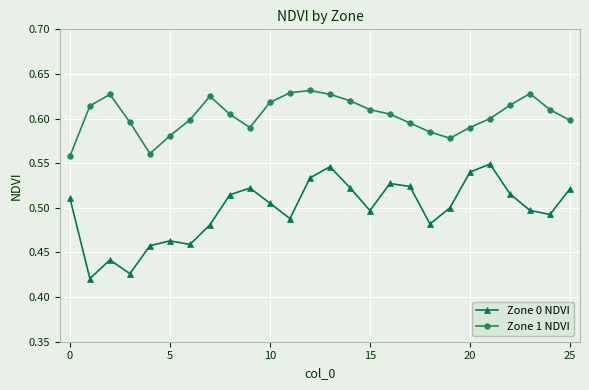

Rank the series by their maximum value, from highest to lowest.

Zone 1 NDVI, Zone 0 NDVI